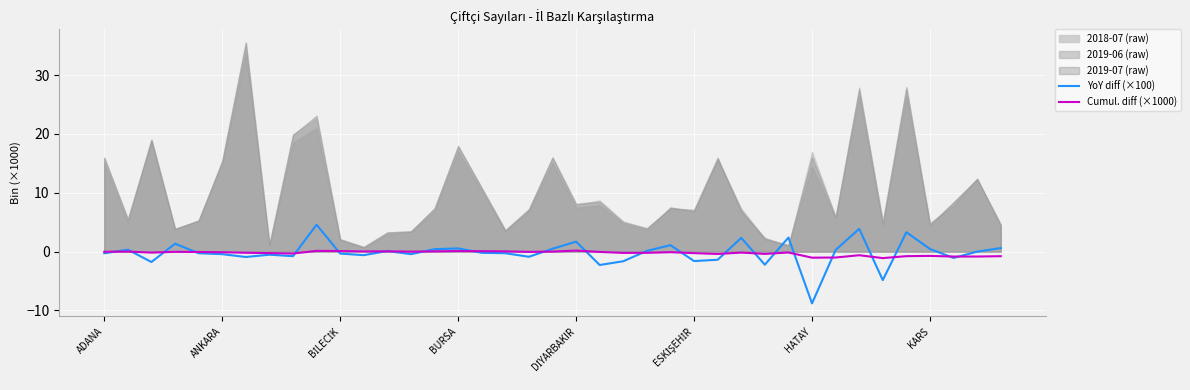

Which series ends up on top after the final intersection of Cumul. diff (×1000) and YoY diff (×100)?

YoY diff (×100)